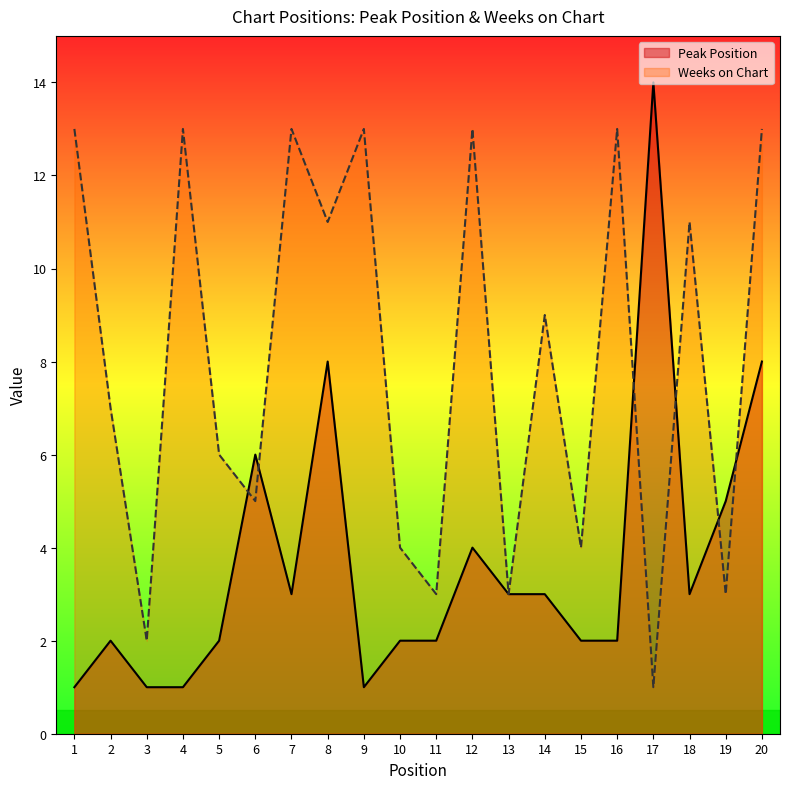

What is the value of the Peak Position point at the 14th from the left?

3